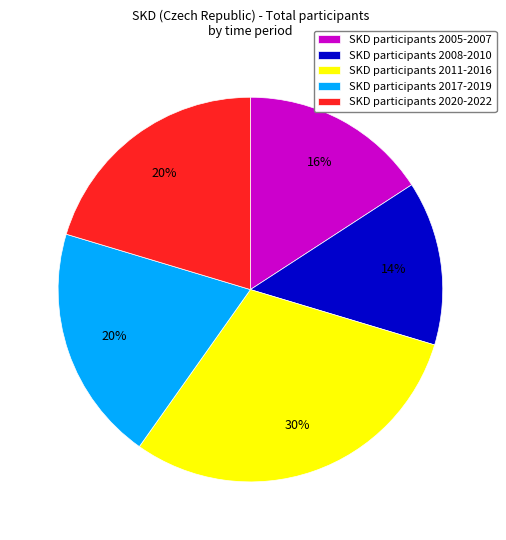

What is the ratio of the value at SKD participants 2011-2016 to the value at SKD participants 2020-2022?

1.5